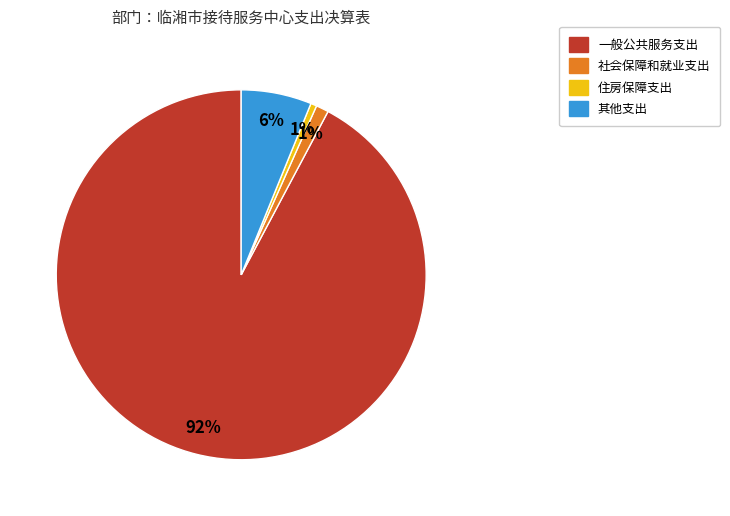

Does any single category account for the majority?

Yes